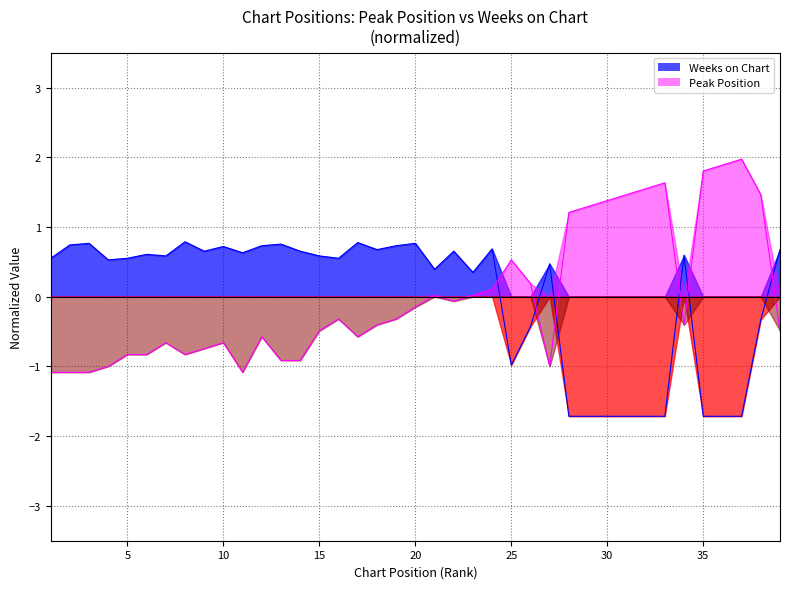

What is the value of the Weeks on Chart point at the 1st from the left?

0.6